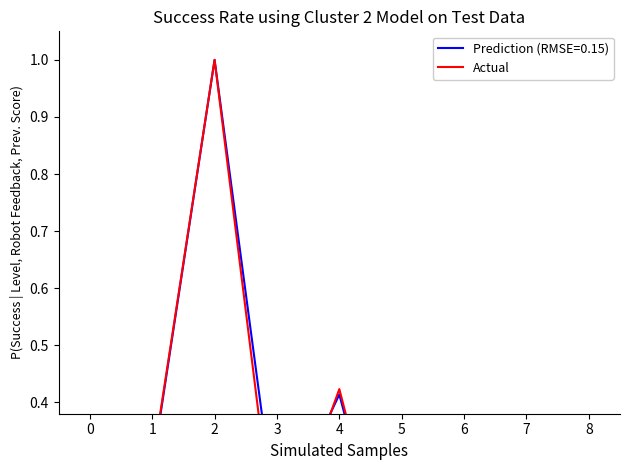

What is the change in value from 2 to 4?

-0.6